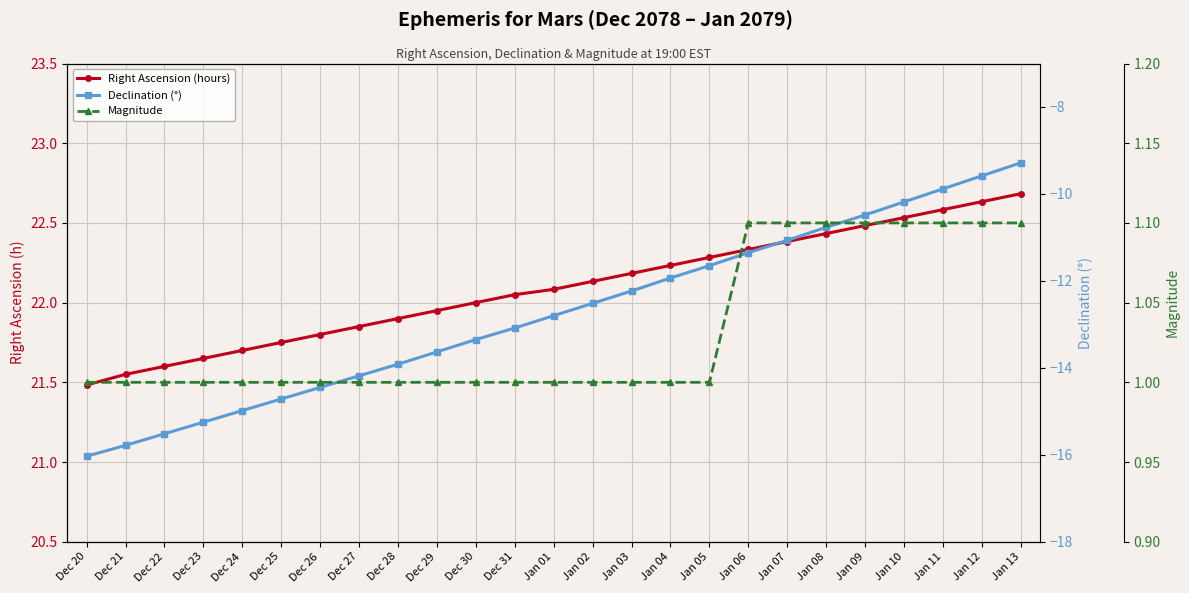

Which has a higher value, Dec 23 or Dec 31?

Dec 31